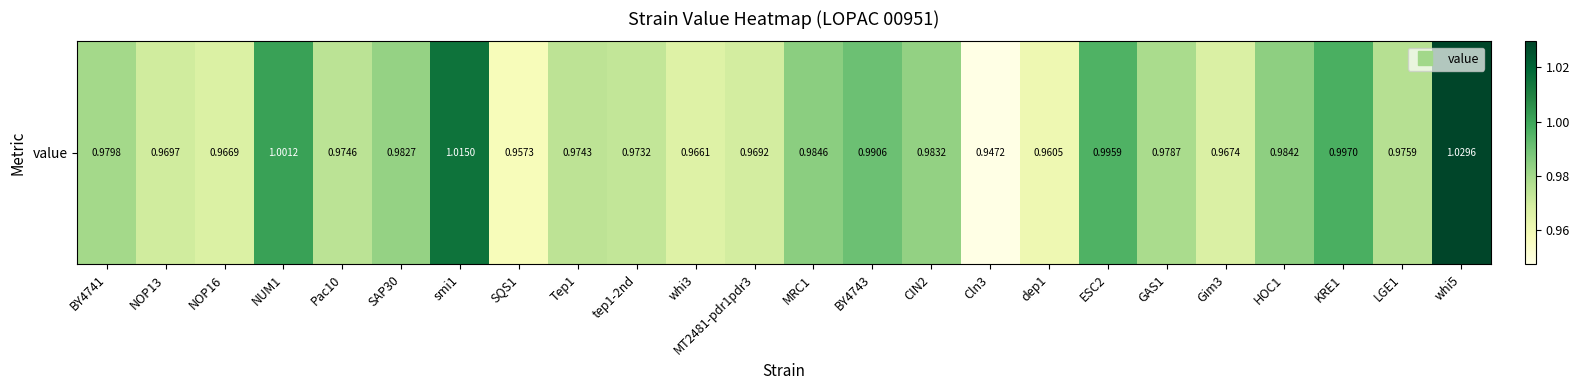

At which category does the chart reach its peak across all series?

whi5